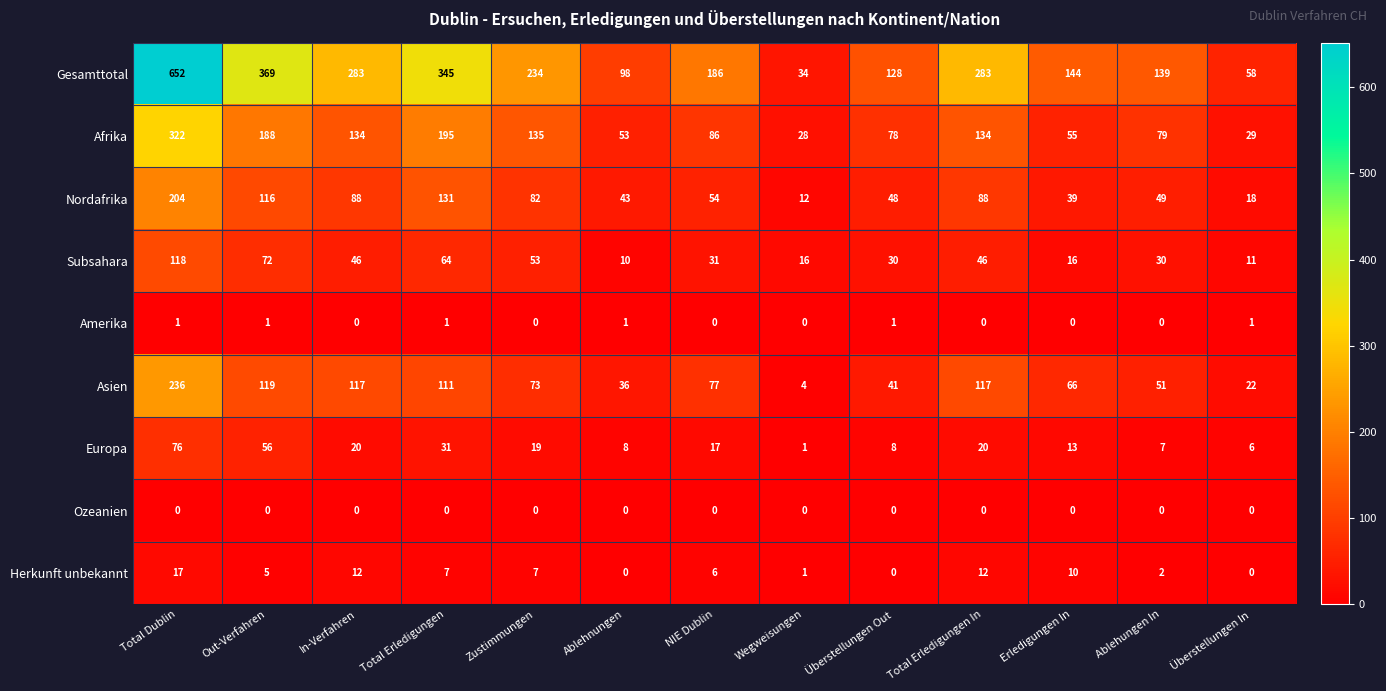

Rank the series by their maximum value, from highest to lowest.

Gesamttotal, Afrika, Asien, Nordafrika, Subsahara, Europa, Herkunft unbekannt, Amerika, Ozeanien